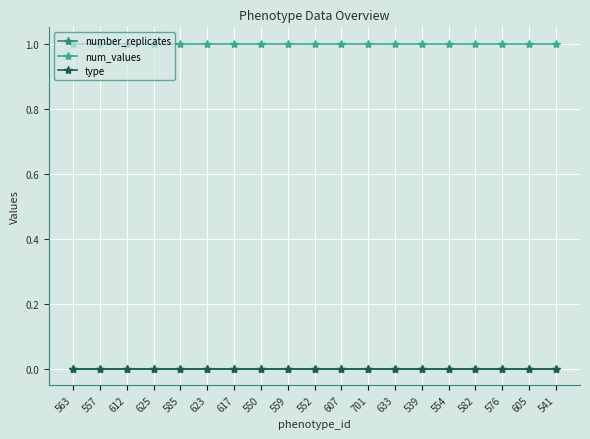

What position from the left is 623?

6